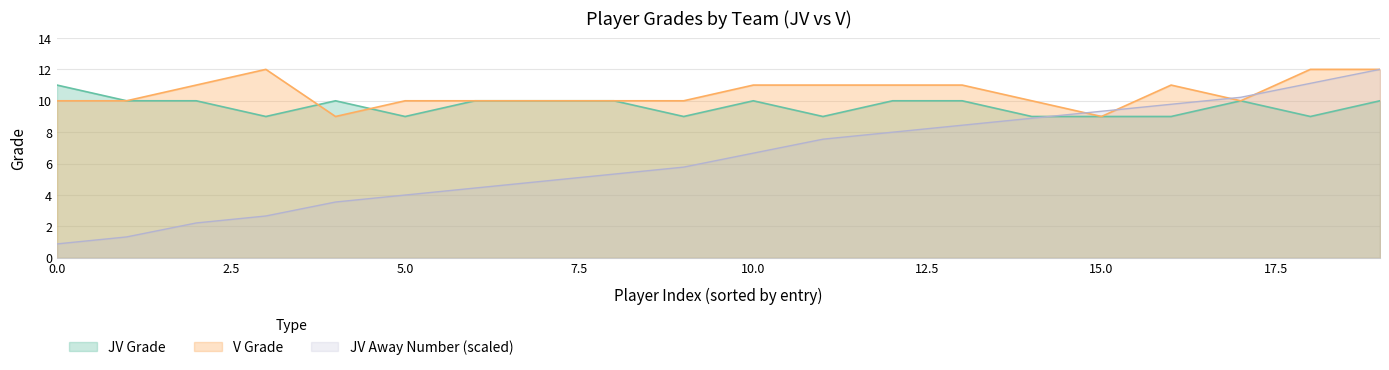

The value of JV Away Number (scaled) at 10.0 is 6.7. True or false?

True